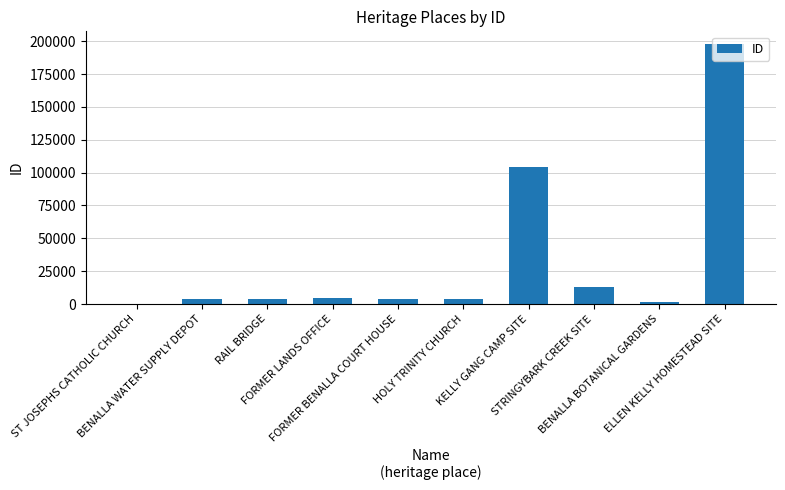

Between STRINGYBARK CREEK SITE and HOLY TRINITY CHURCH, which is larger?

STRINGYBARK CREEK SITE